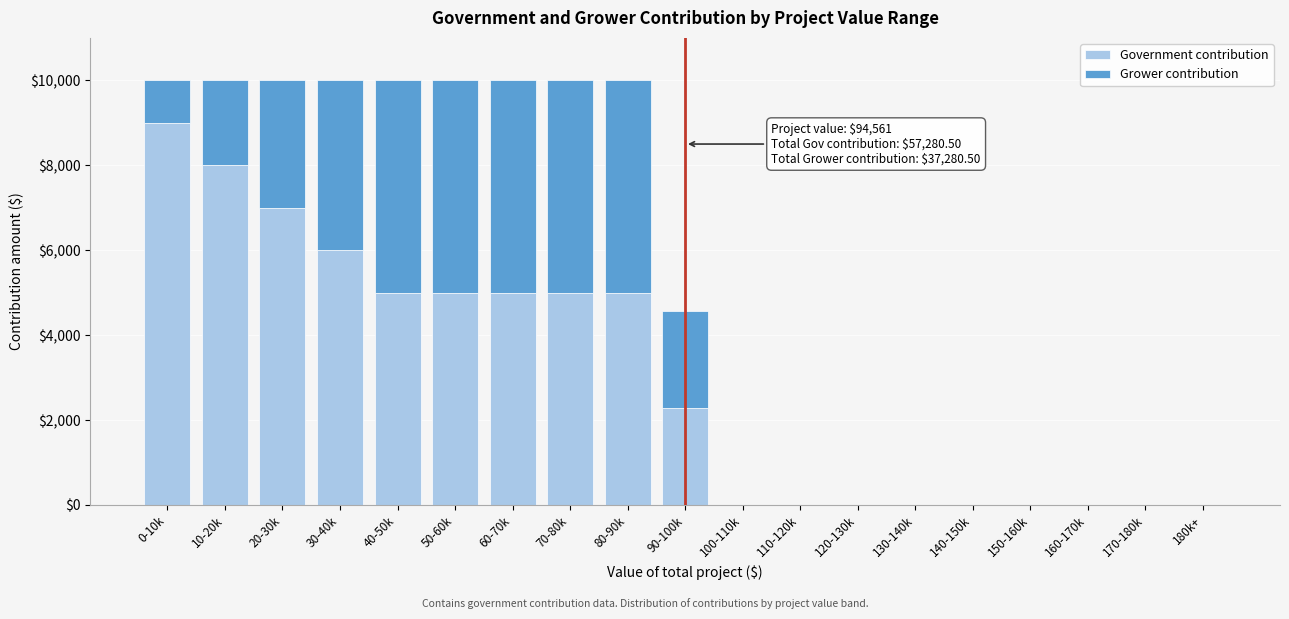

What is the maximum value for Government contribution?

9000.0